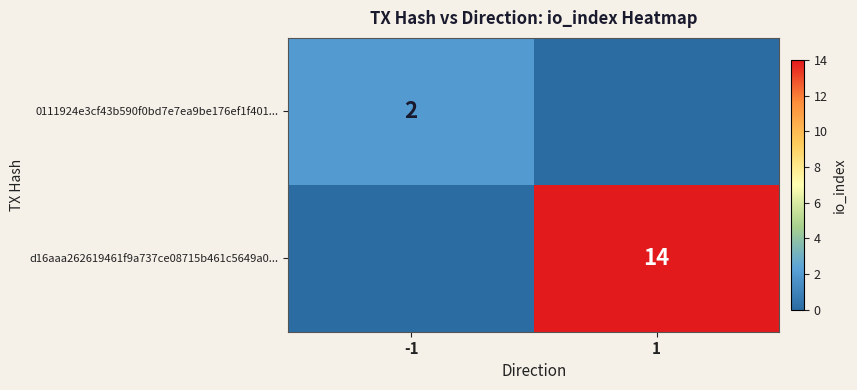

What is the spread (max minus min) of values at -1?

2